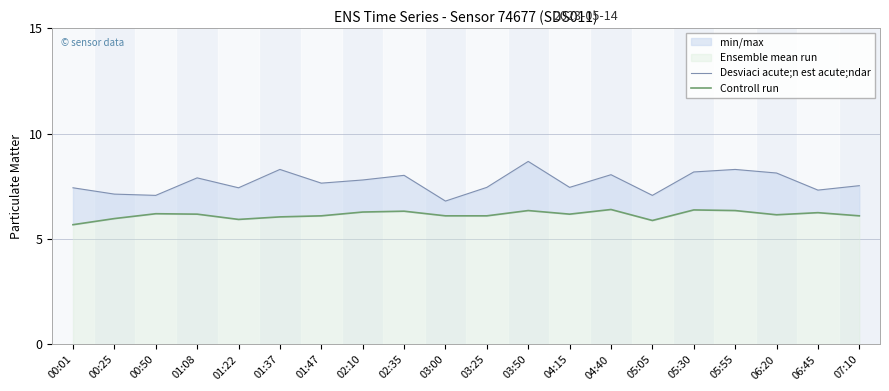

True or false: Desviaci acute;n est acute;ndar and Controll run cross at least once.

False